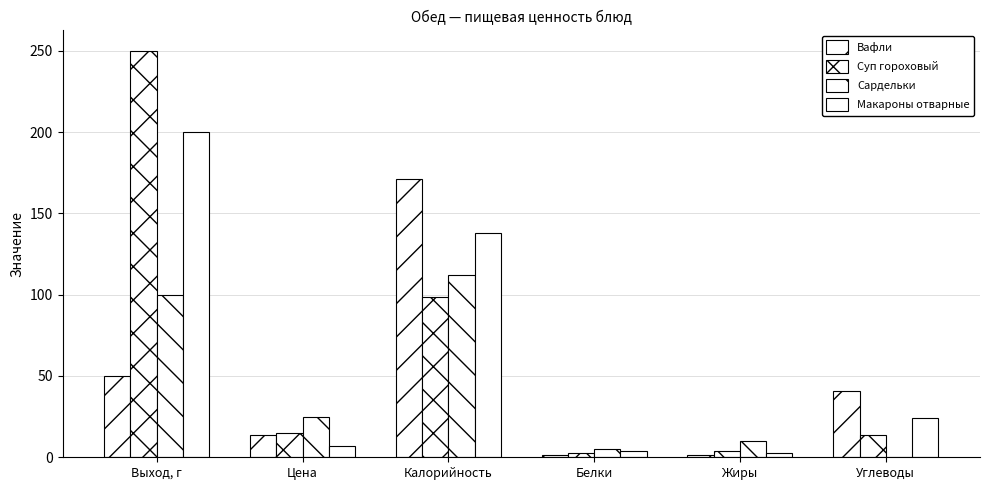

Is it true that Вафли equals 171.0 at Калорийность?

True